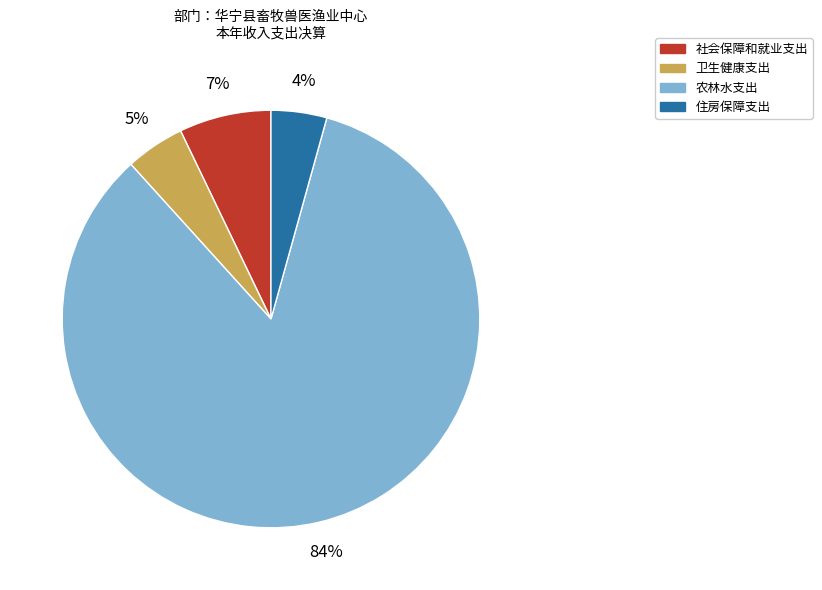

Does 卫生健康支出 account for over 50% of the chart?

No